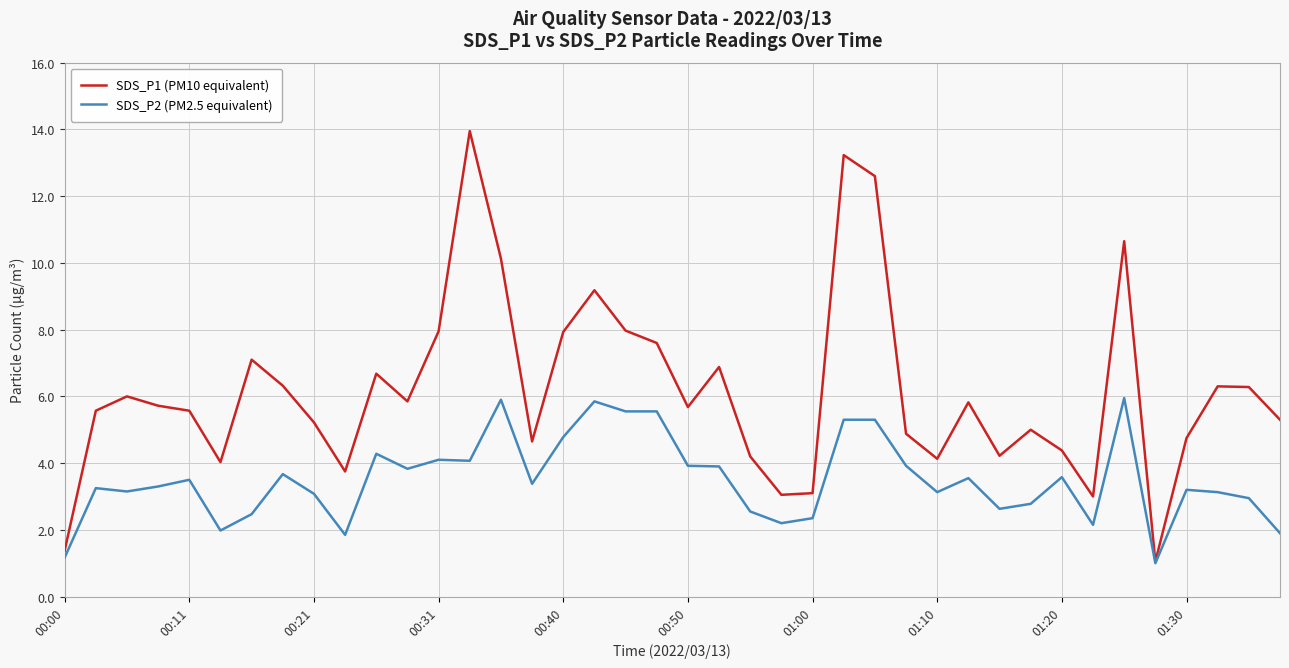

Rank the series by their average value, from highest to lowest.

SDS_P1 (PM10 equivalent), SDS_P2 (PM2.5 equivalent)